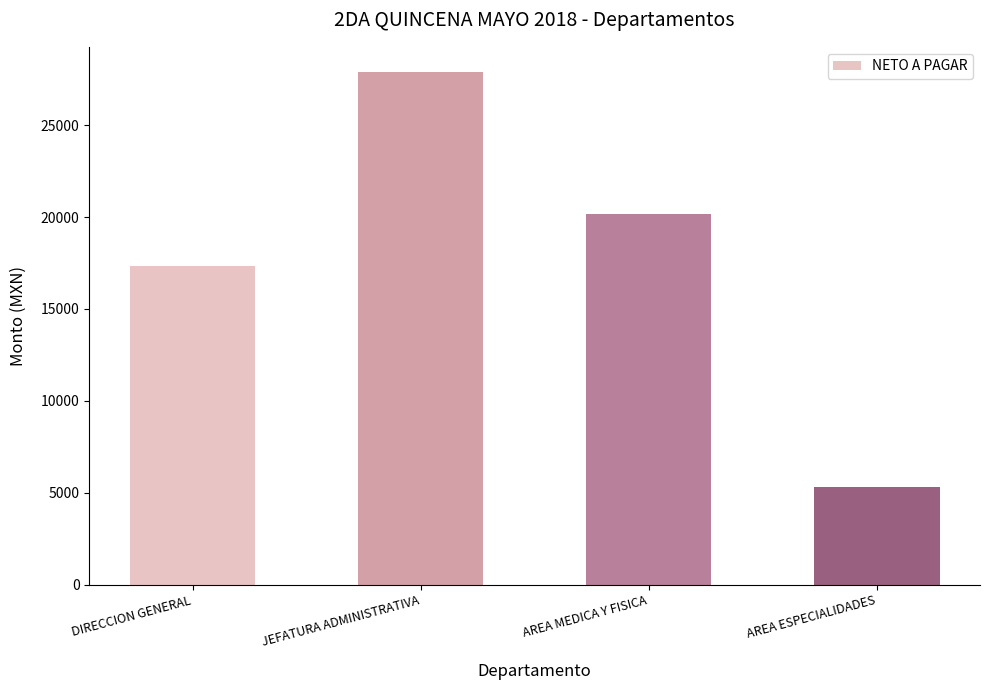

Which label corresponds to the largest value in the chart?

JEFATURA ADMINISTRATIVA